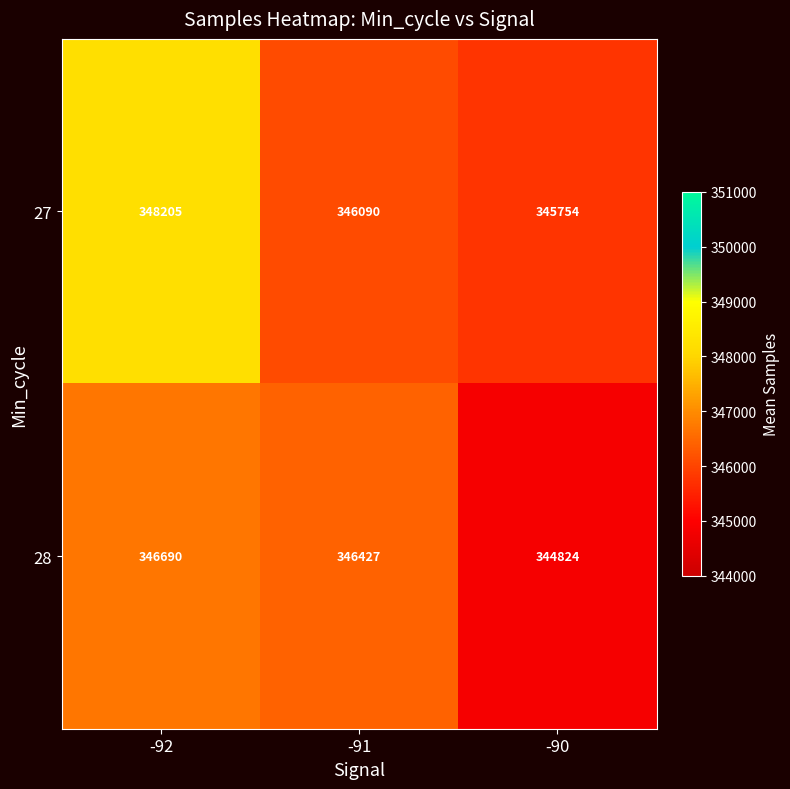

Which series changed the most between -92 and -90?

27